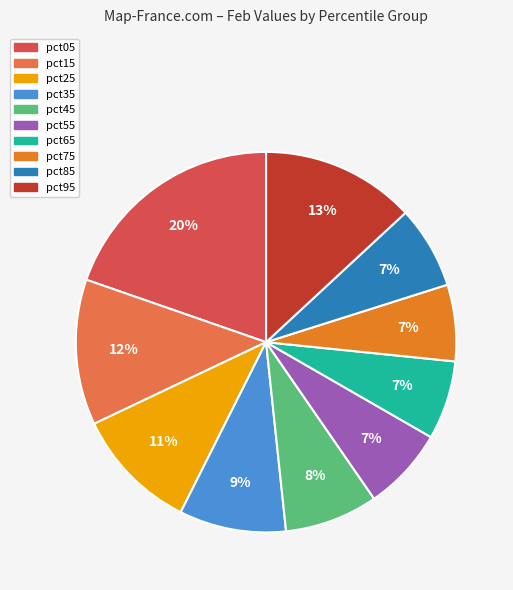

To the nearest percent, what portion does pct65 represent?

7%